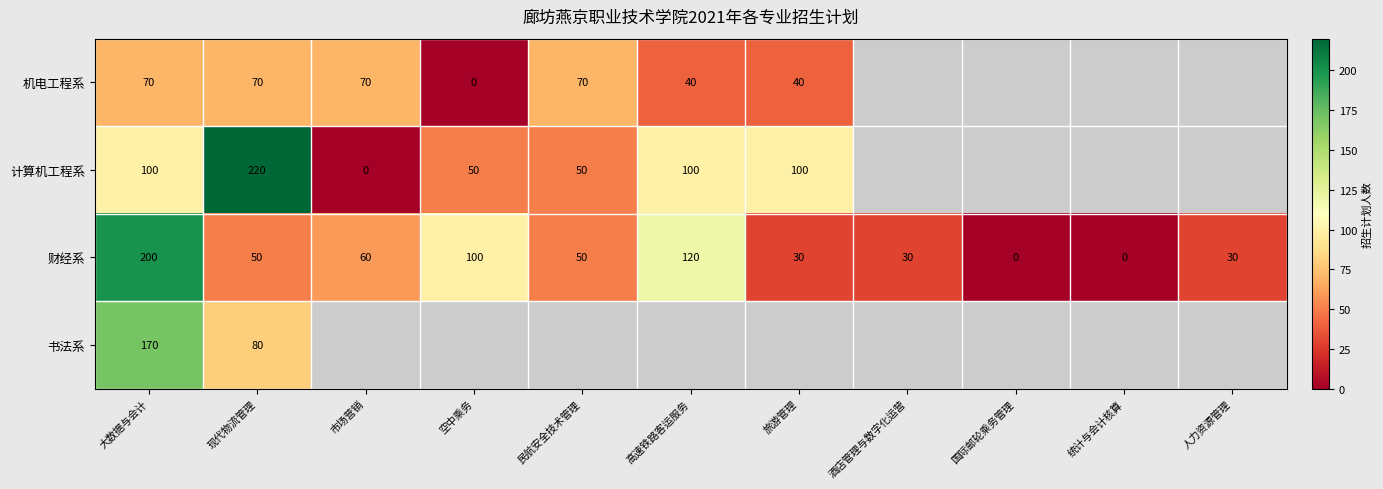

What is the spread (max minus min) of values at 大数据与会计?

130